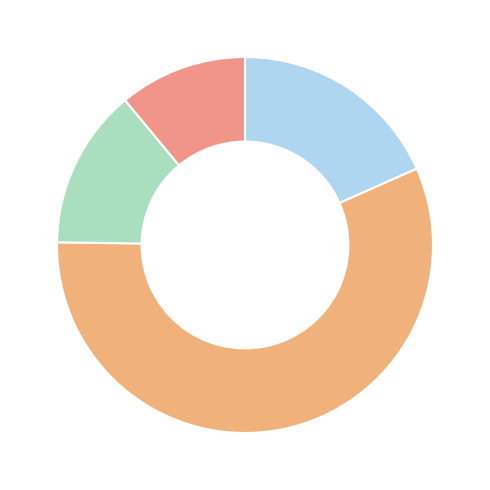

Is there a majority slice in this chart?

Yes